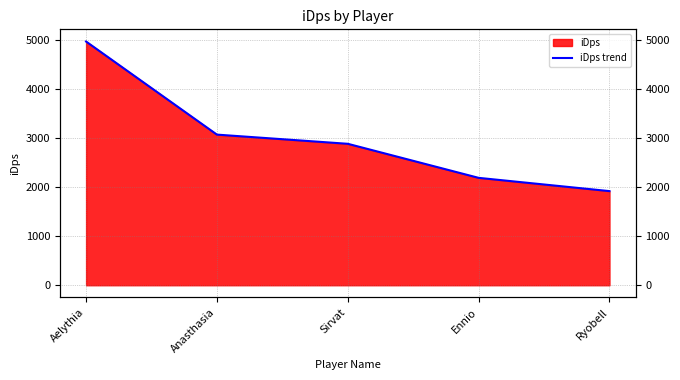

Rank the categories by value from lowest to highest.

Ryobell, Ennio, Sirvat, Anasthasia, Aelythia